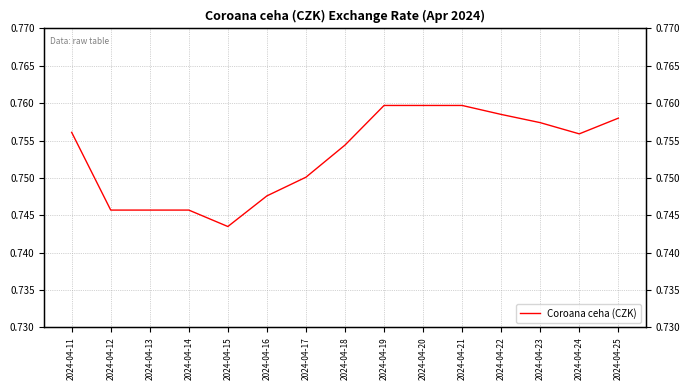

List the labels in order of value, largest first.

2024-04-19, 2024-04-20, 2024-04-21, 2024-04-22, 2024-04-25, 2024-04-23, 2024-04-11, 2024-04-24, 2024-04-18, 2024-04-17, 2024-04-16, 2024-04-12, 2024-04-13, 2024-04-14, 2024-04-15